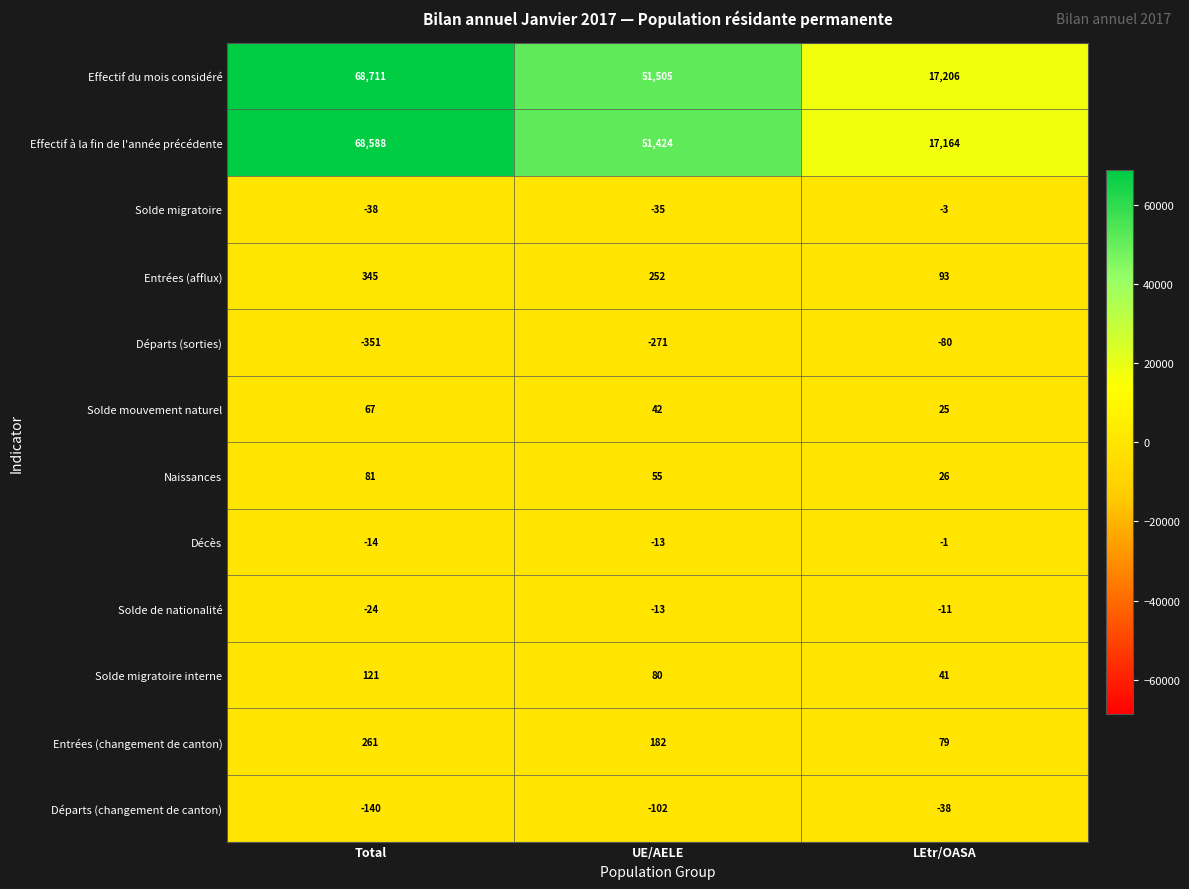

What is the difference between the Solde migratoire values at Total and UE/AELE?

3